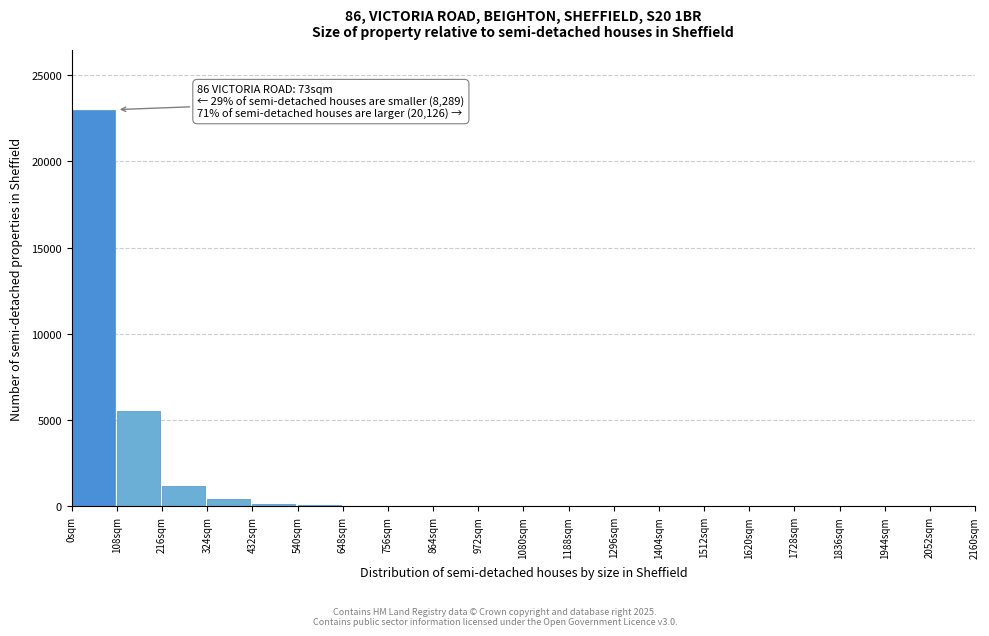

The chart shows a value of 1 at 1296sqm. True or false?

True